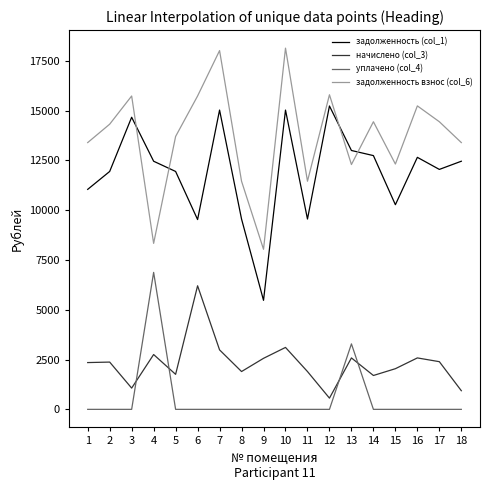

Where does the начислено (col_3) series first go above 2372?

2